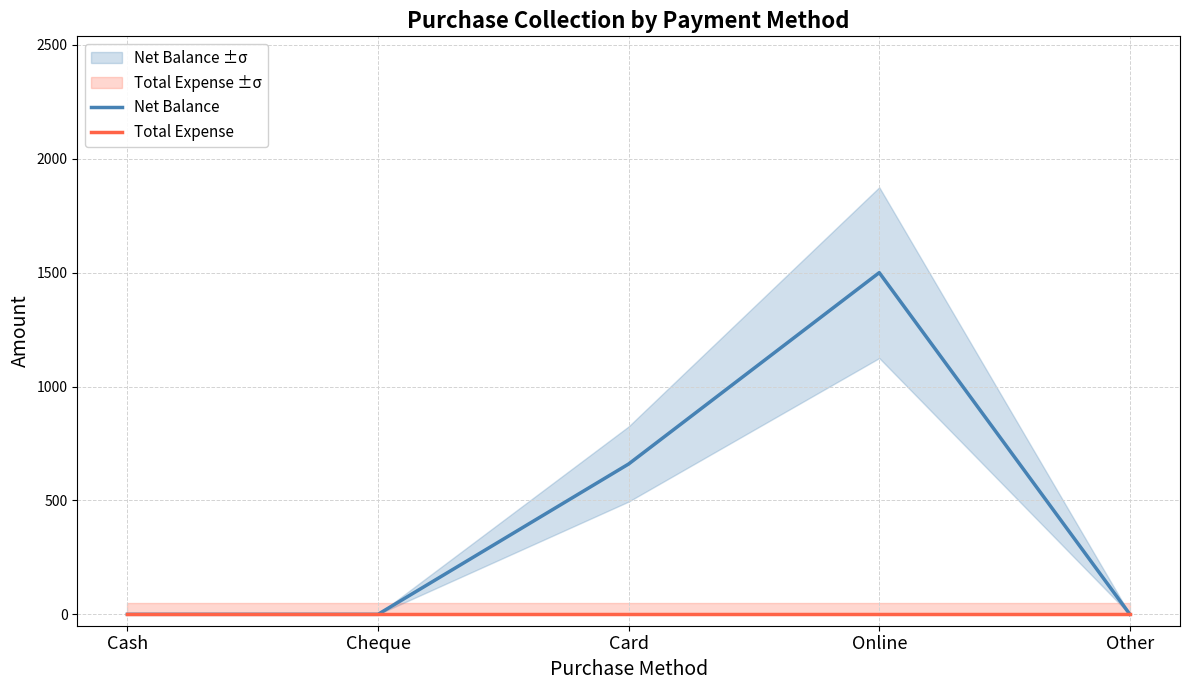

At how many categories does at least one series exceed 888?

1